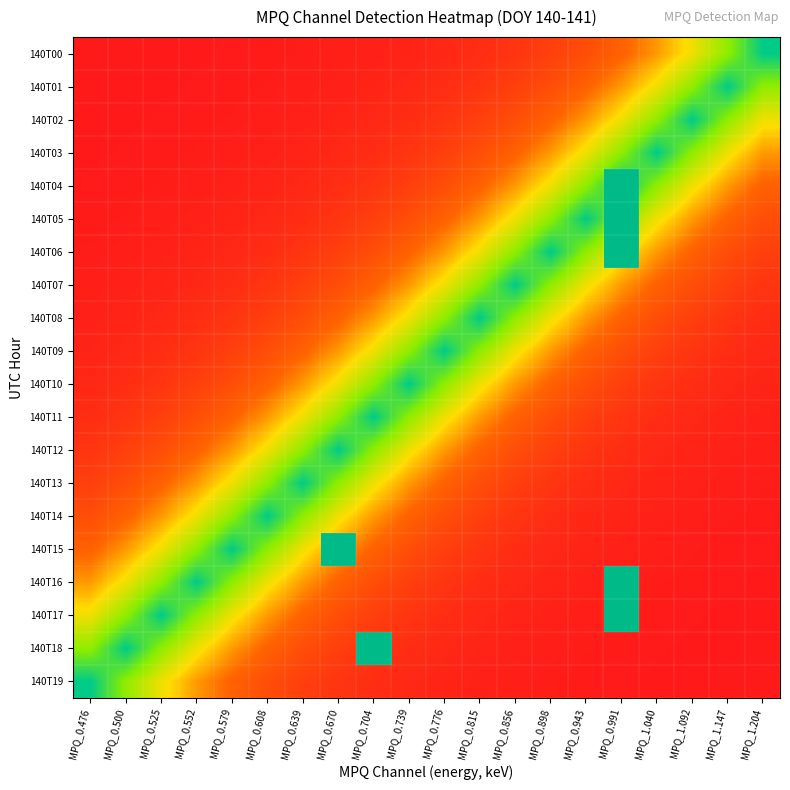

List the series in order of their peak value, lowest first.

140T00, 140T01, 140T02, 140T03, 140T07, 140T08, 140T09, 140T10, 140T11, 140T12, 140T13, 140T14, 140T19, 140T04, 140T05, 140T06, 140T15, 140T16, 140T17, 140T18